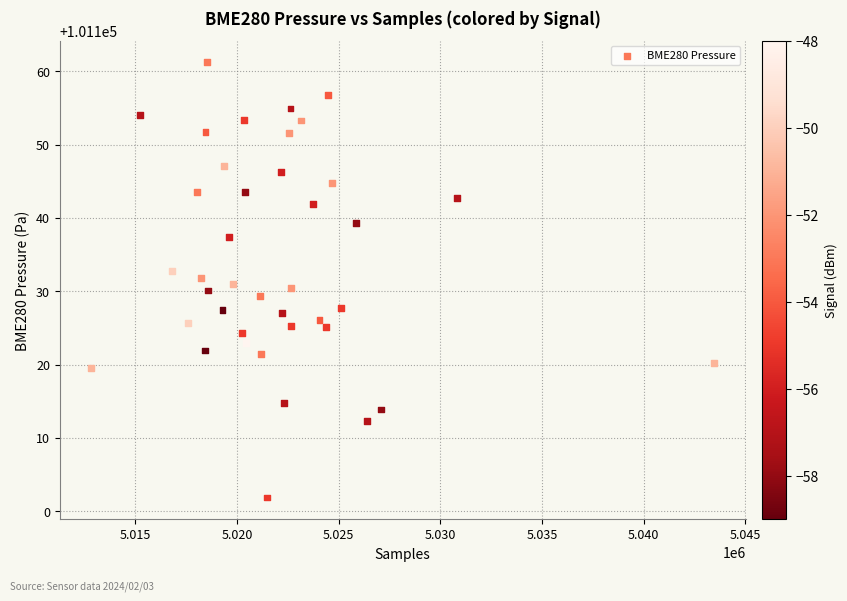

What is the range of Y values (max minus min)?

59.3